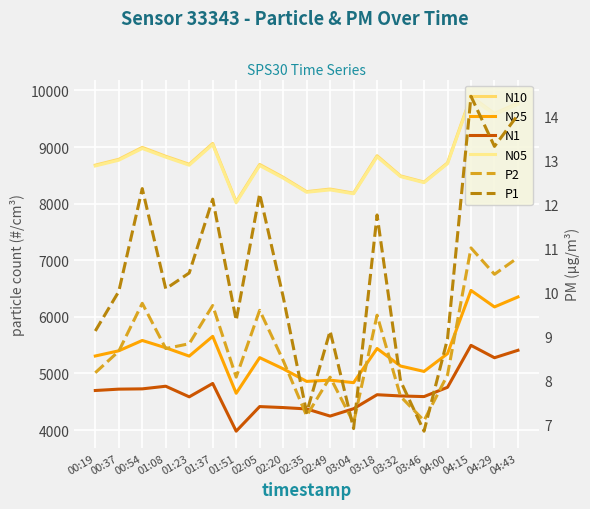

True or false: N05 and P1 cross at least once.

False